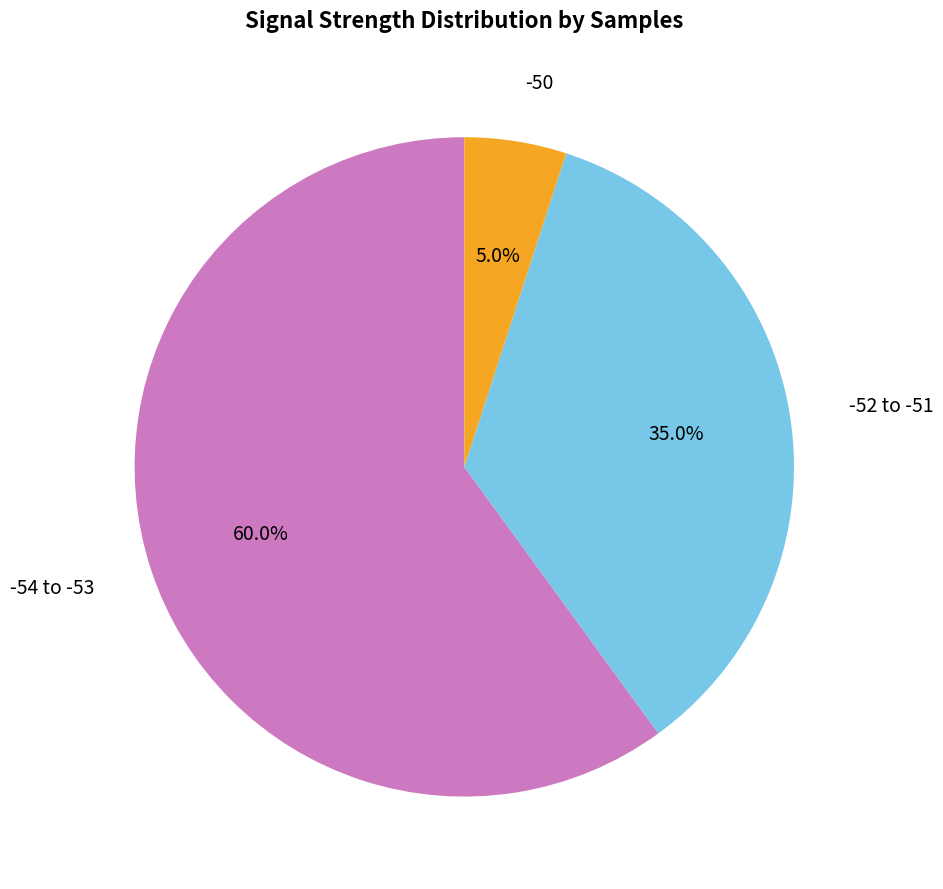

How many slices are in this pie chart?

3